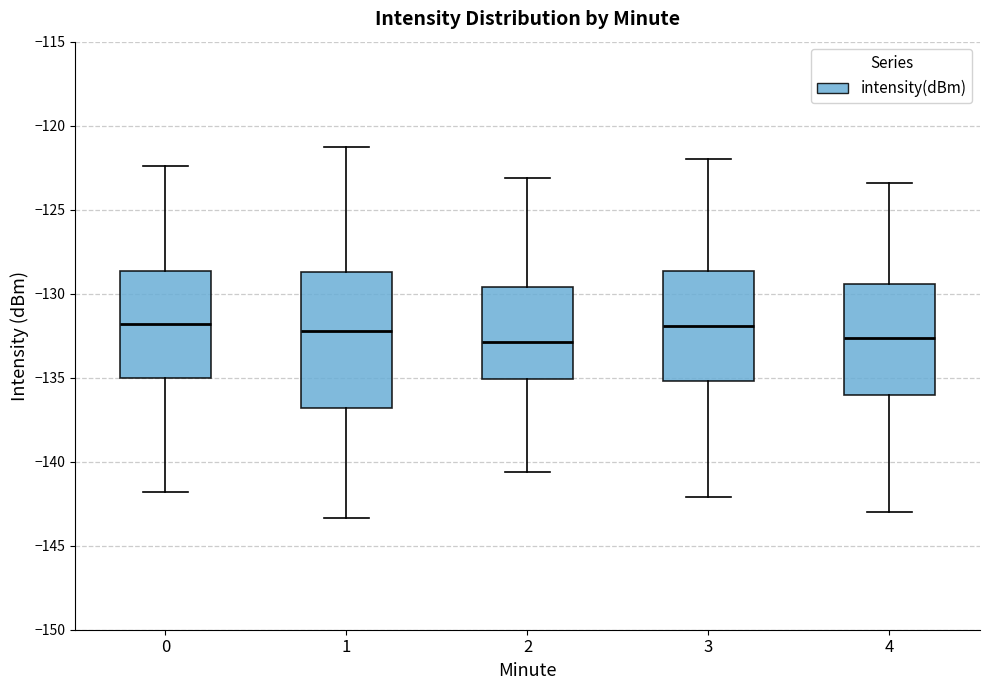

Reading left to right, read every box against the y-axis: the position of its median line, the range the box covers, and the ends of its whiskers. The values are not printed on the chart, so give them approximately, as read against the axis.

0: median -132.0, box -135.0 to -128.5, whiskers -142.0 to -122.5
1: median -132.0, box -137.0 to -128.5, whiskers -143.5 to -121.0
2: median -133.0, box -135.0 to -129.5, whiskers -140.5 to -123.0
3: median -132.0, box -135.0 to -128.5, whiskers -142.0 to -122.0
4: median -132.5, box -136.0 to -129.5, whiskers -143.0 to -123.5